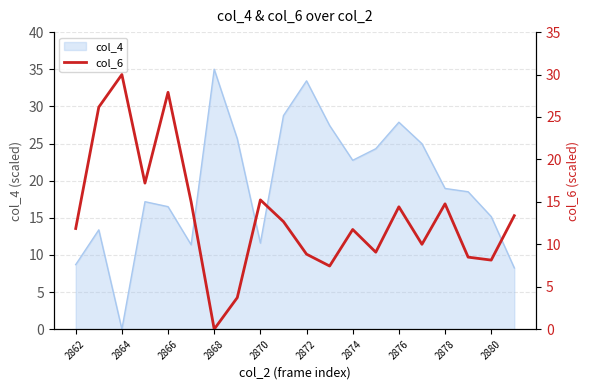

At which label does col_4 first exceed 18?

2868